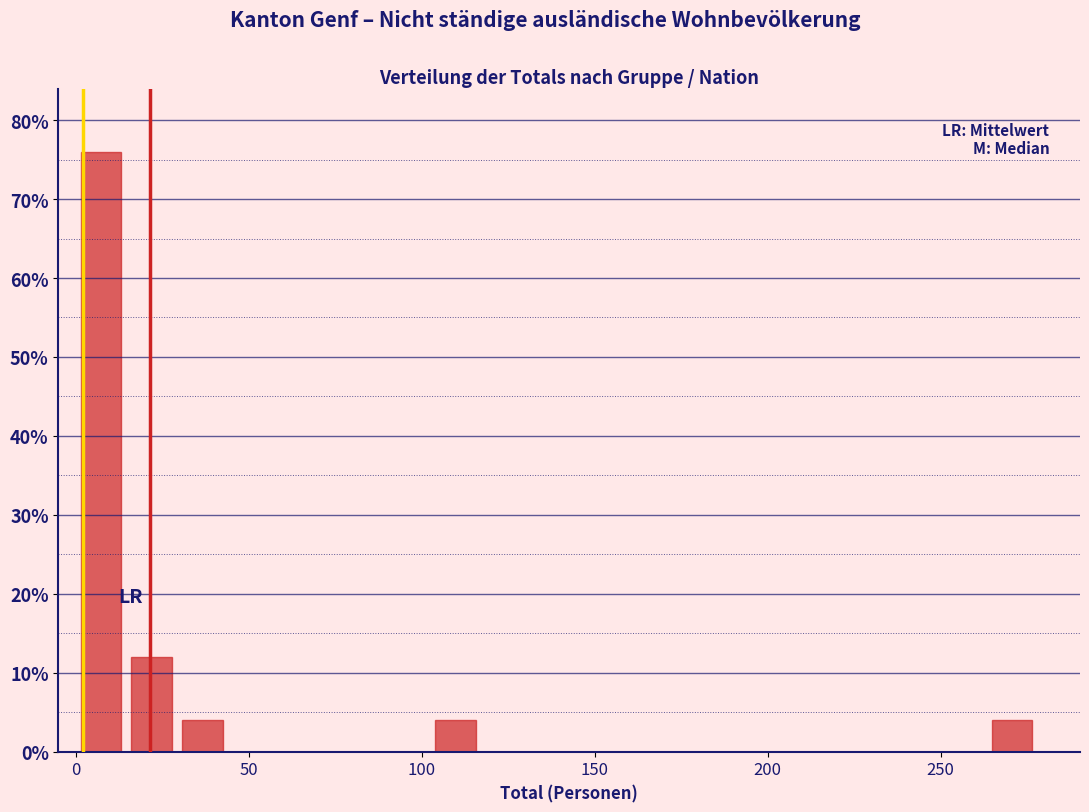

Around what value on the x-axis is the tallest bar? Give the approximate position of its centre, as read against the axis.

5